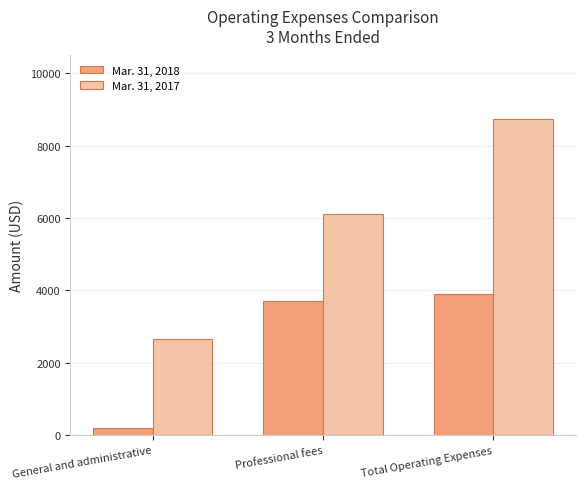

How many values in the Mar. 31, 2018 series are below 3708?

1